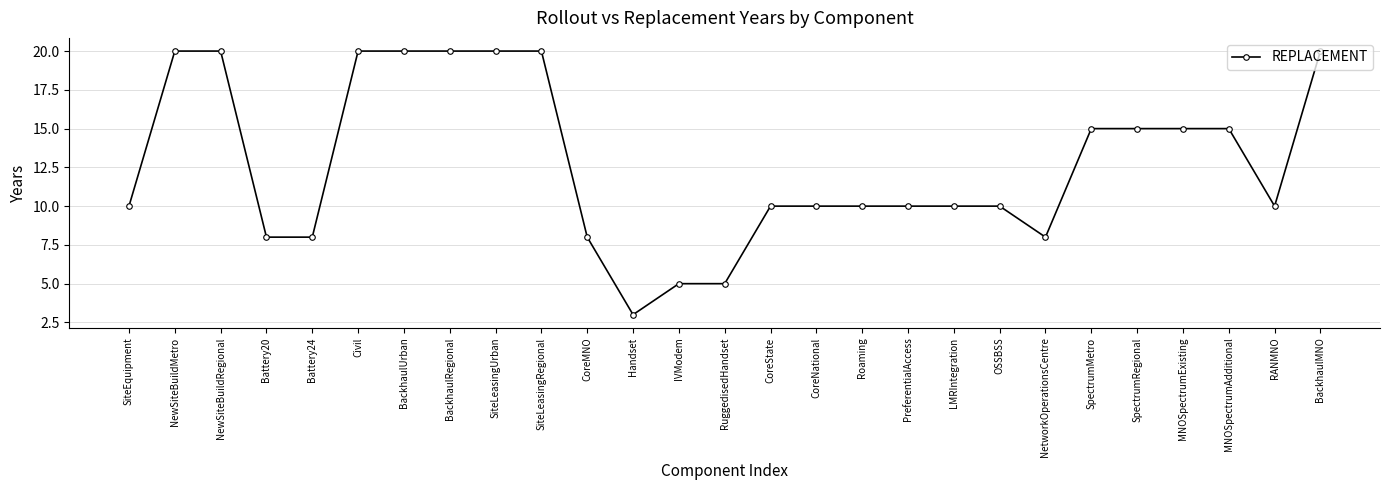

What is the change in value from NewSiteBuildMetro to RuggedisedHandset?

-15